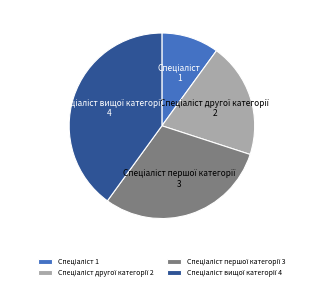

Which category has the smallest portion of the pie?

Спеціаліст